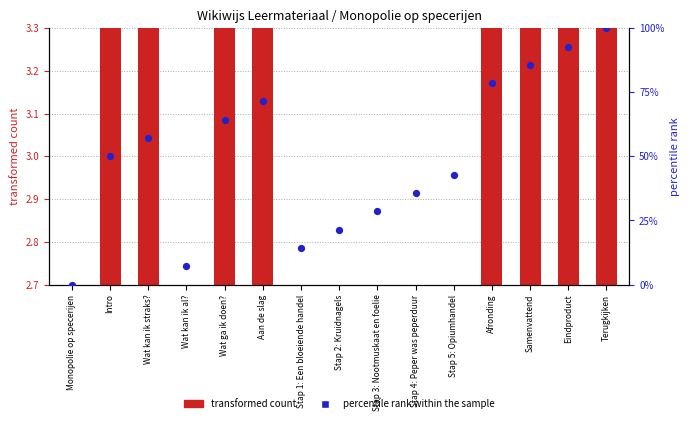

What are all the series names shown in the legend?

transformed count, percentile rank within the sample